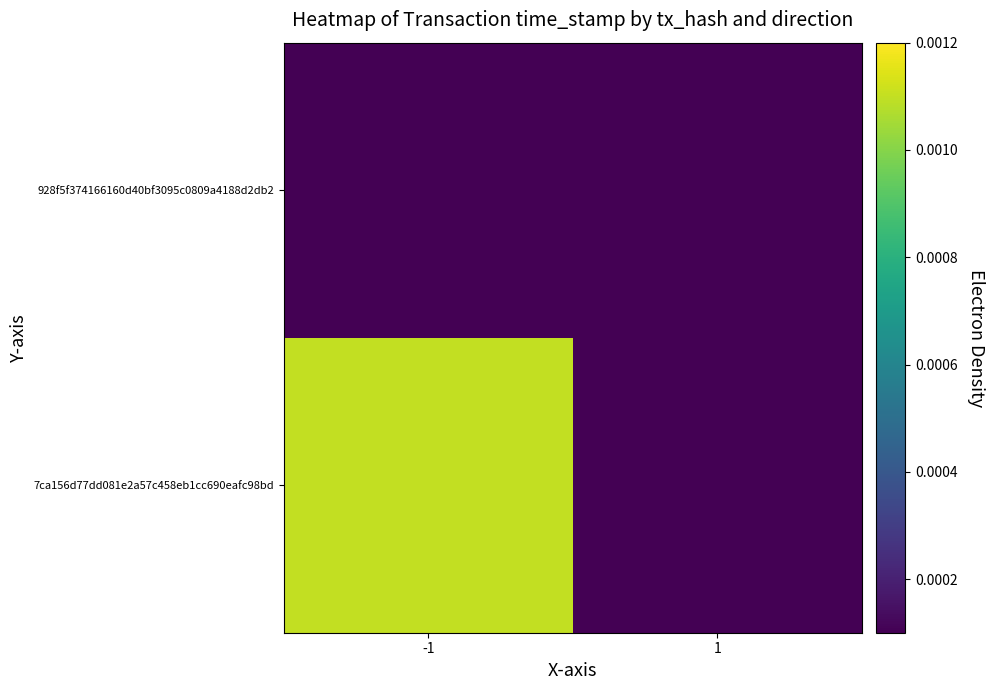

At which category is the sum across all series the highest?

-1